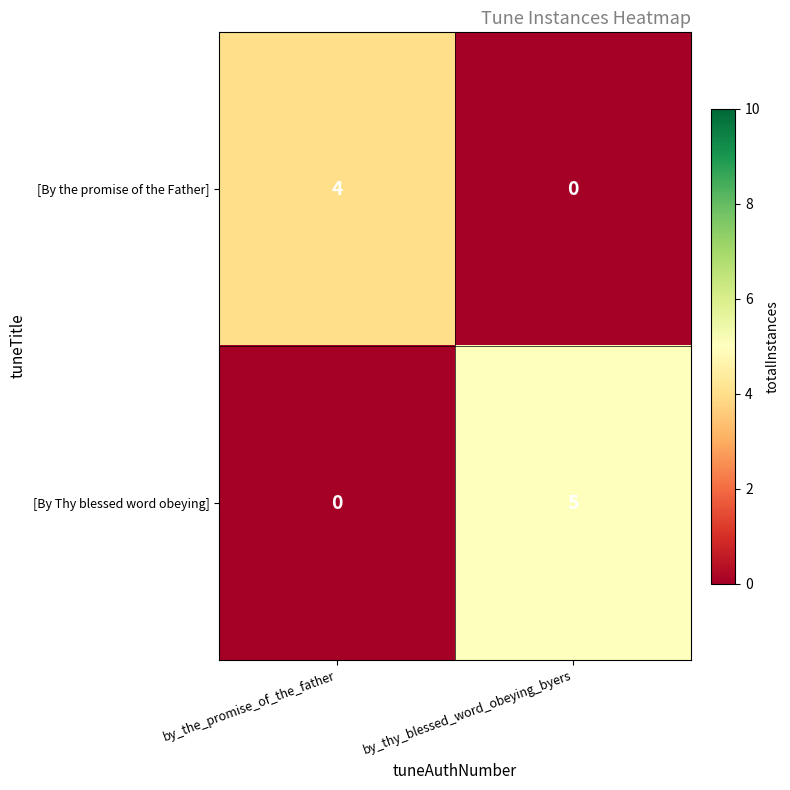

How many values in [By Thy blessed word obeying] are above zero?

1